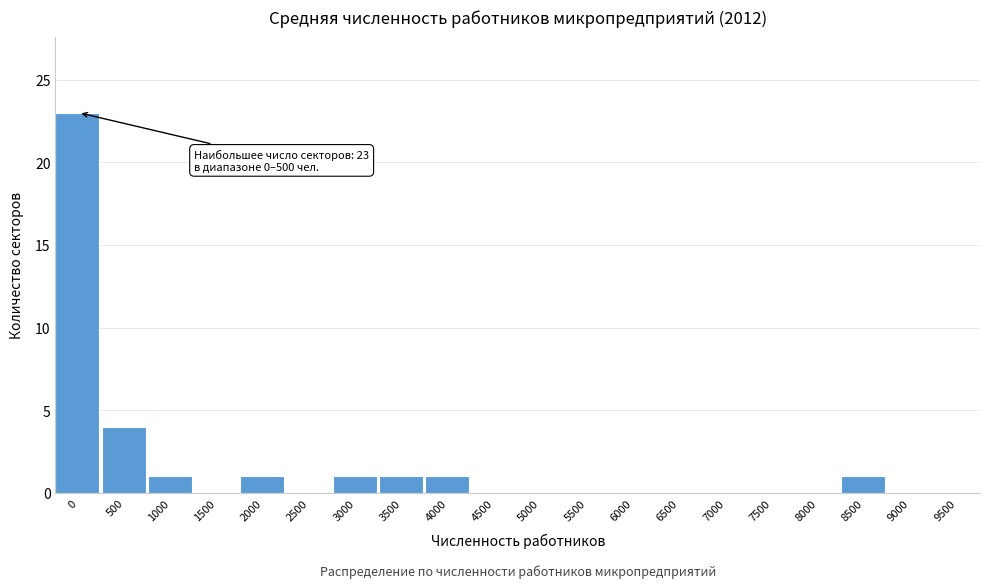

Reading right to left, what are all the values shown in this chart?

9500=0	9000=0	8500=1	8000=0	7500=0	7000=0	6500=0	6000=0	5500=0	5000=0	4500=0	4000=1	3500=1	3000=1	2500=0	2000=1	1500=0	1000=1	500=4	0=23